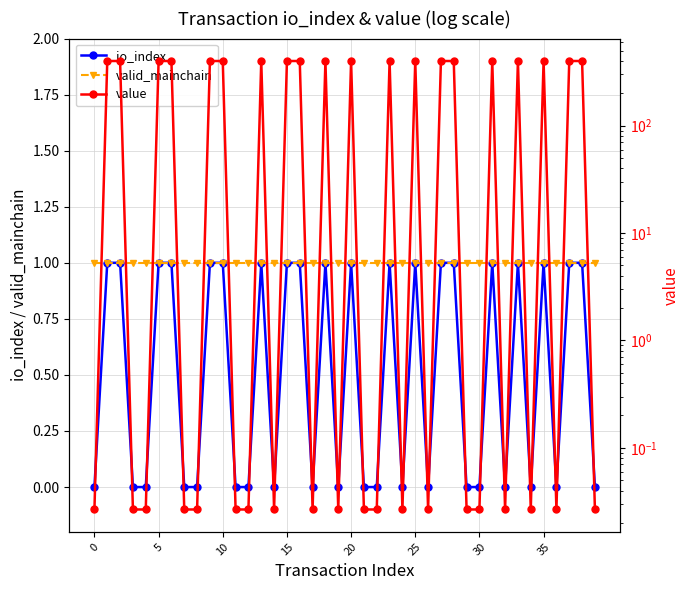

What is the sum of the io_index values at 16 and 22?

1.0